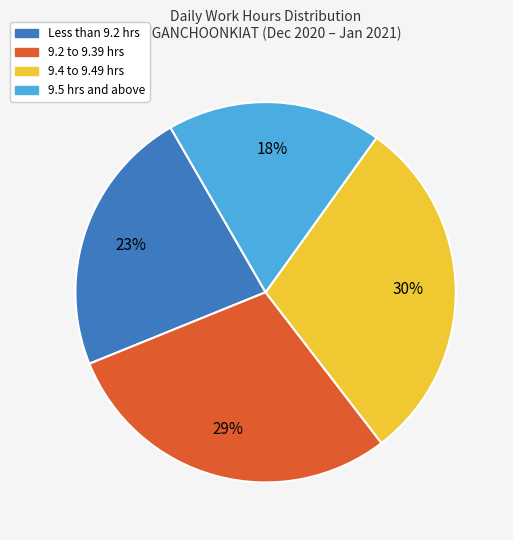

Is there any slice that represents more than half of the pie?

No